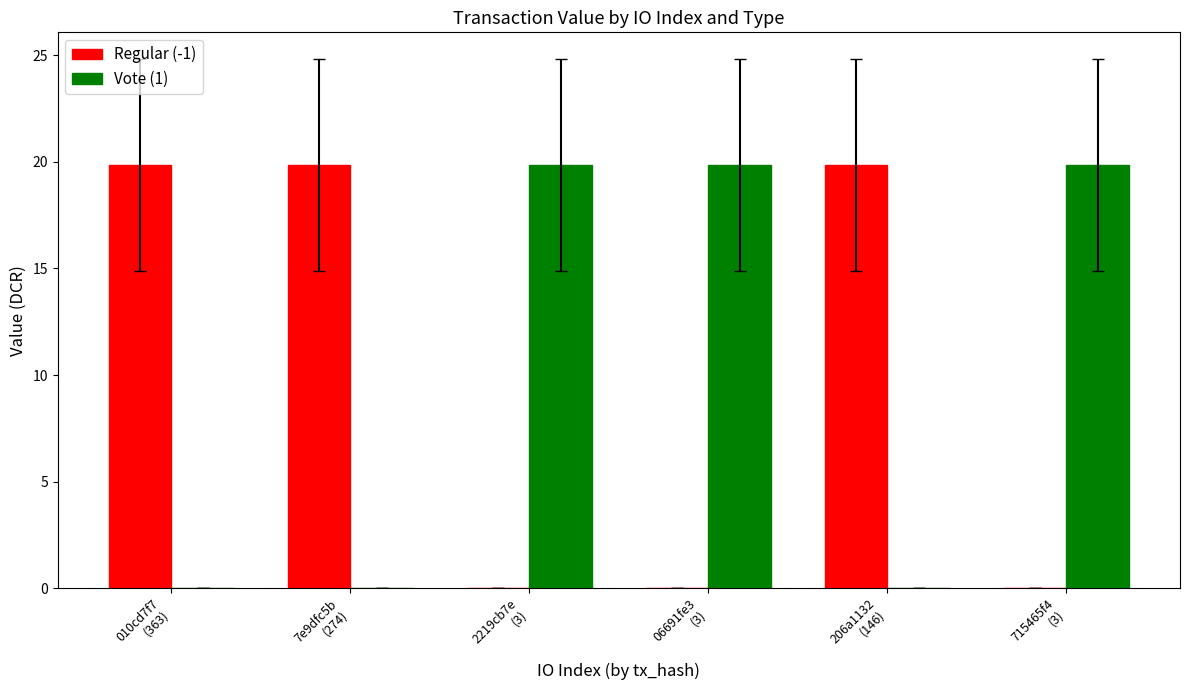

What is the maximum value shown in the chart?

19.9